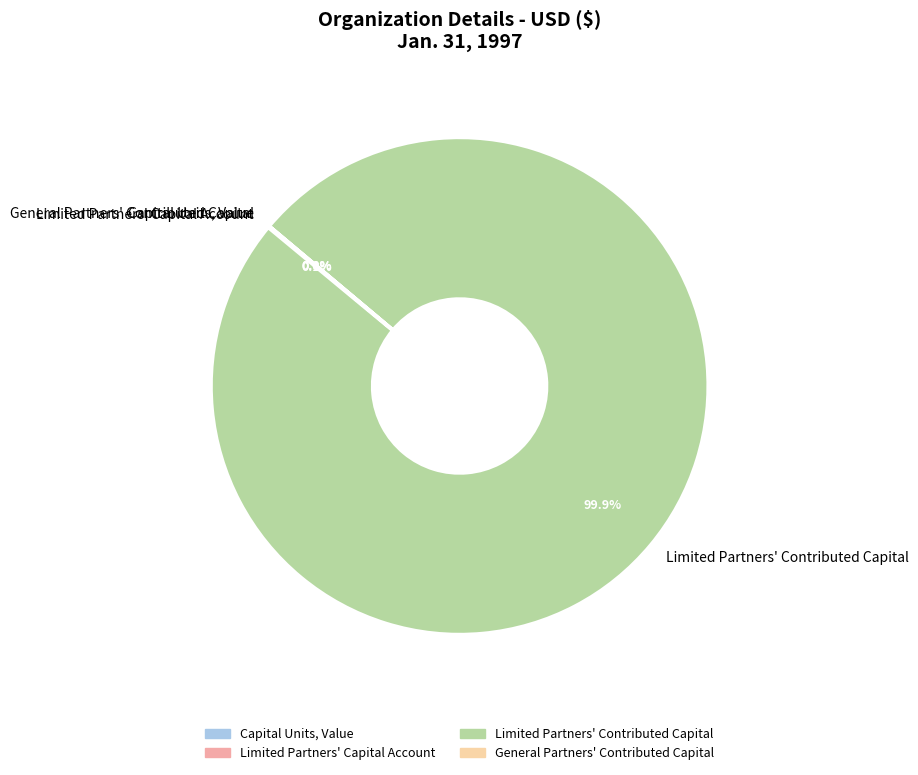

What is the largest slice in the pie chart?

Limited Partners' Contributed Capital